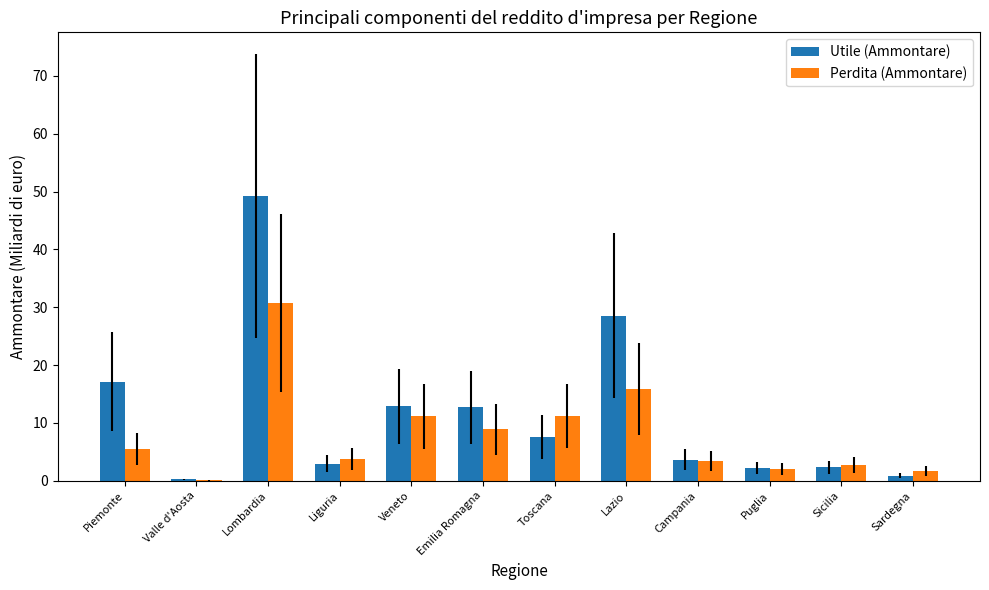

Is the value of Perdita (Ammontare) at Veneto greater than the value of Utile (Ammontare) at Lazio?

No